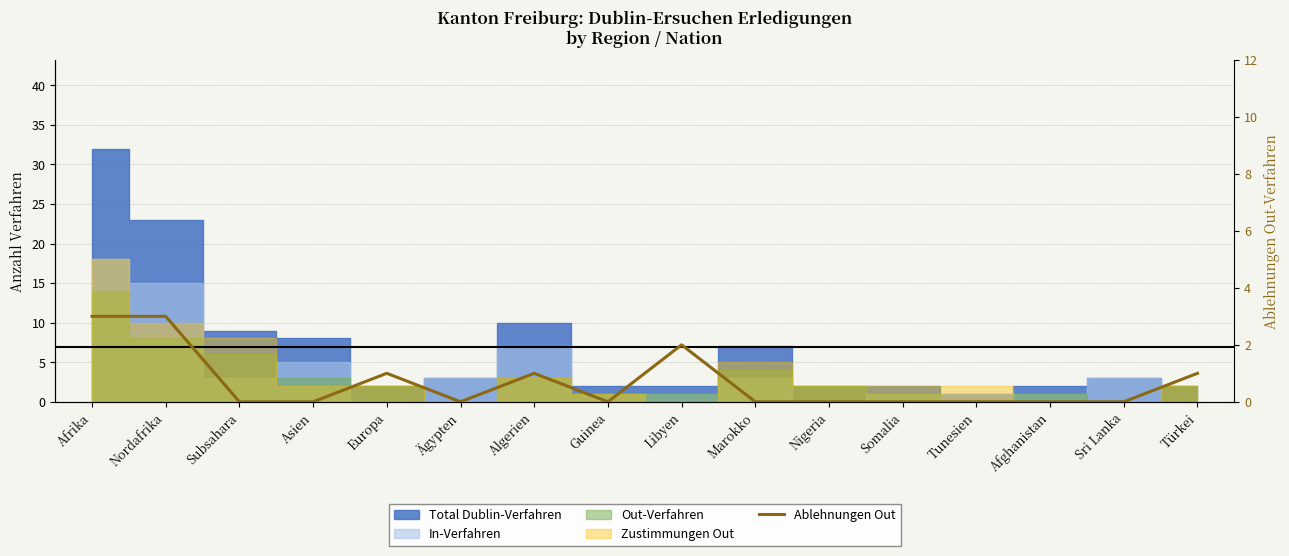

At which category does the chart reach its peak across all series?

Afrika